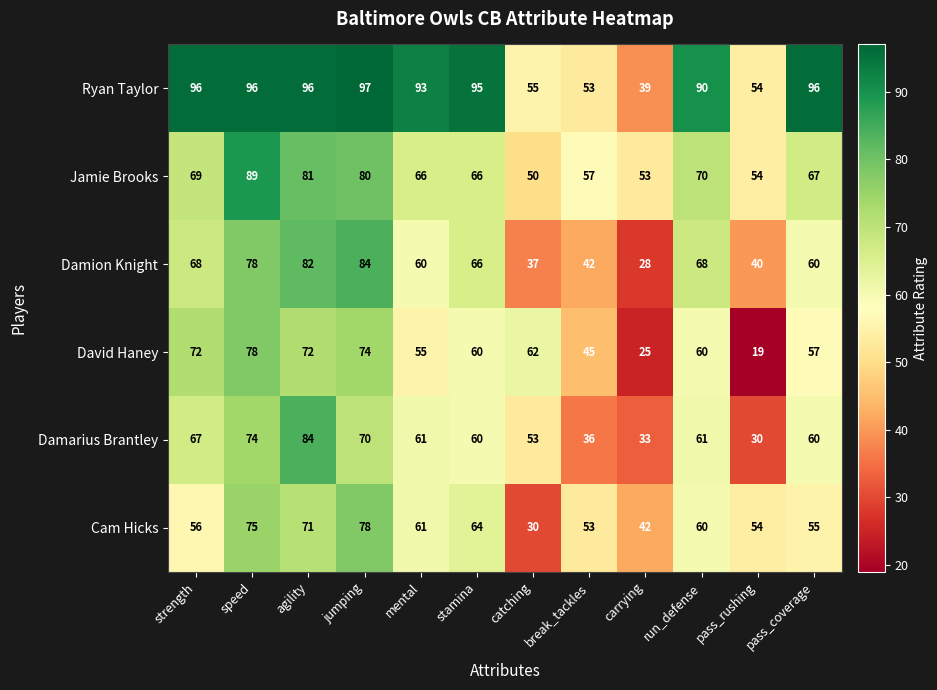

What is the difference between the highest and lowest values at agility?

25